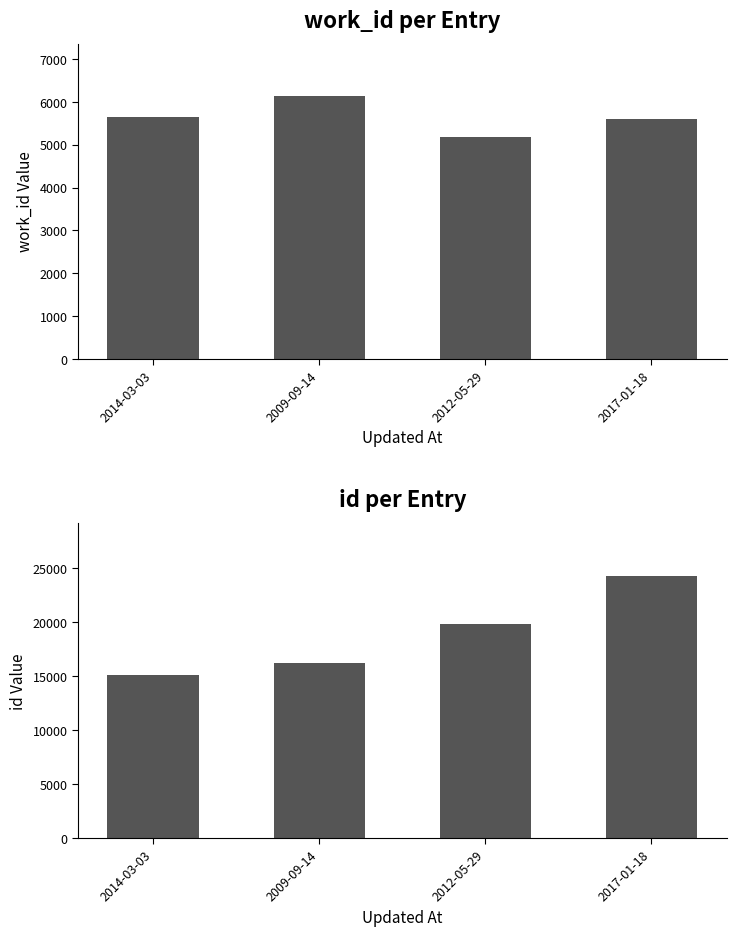

The value of work_id at 2017-01-18 is 5598. True or false?

True